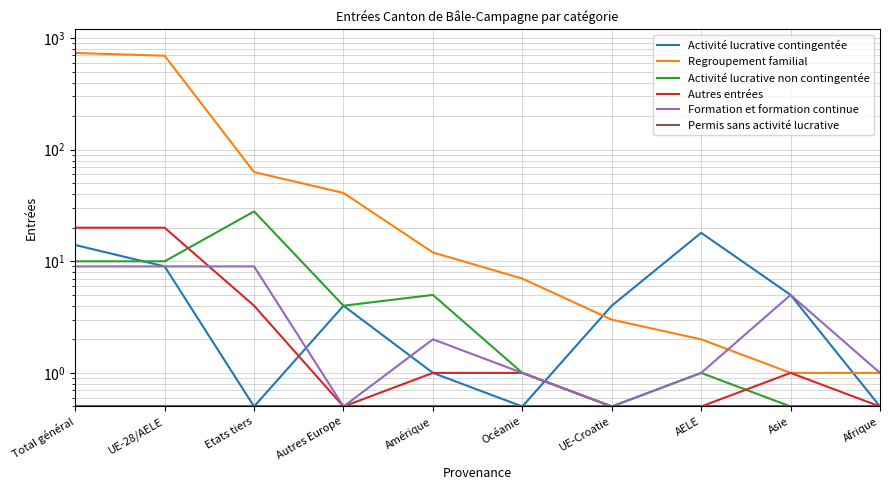

Which series has the largest total across all categories?

Regroupement familial